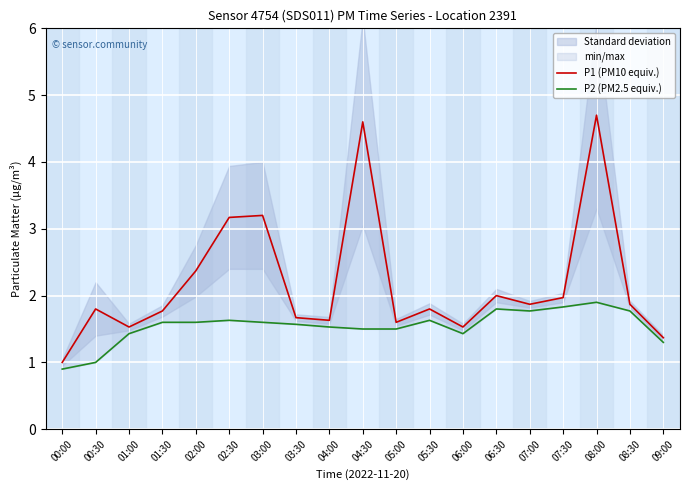

Rank the categories by P1 (PM10 equiv.) value from lowest to highest.

00:00, 09:00, 01:00, 06:00, 05:00, 04:00, 03:30, 01:30, 00:30, 05:30, 07:00, 08:30, 07:30, 06:30, 02:00, 02:30, 03:00, 04:30, 08:00